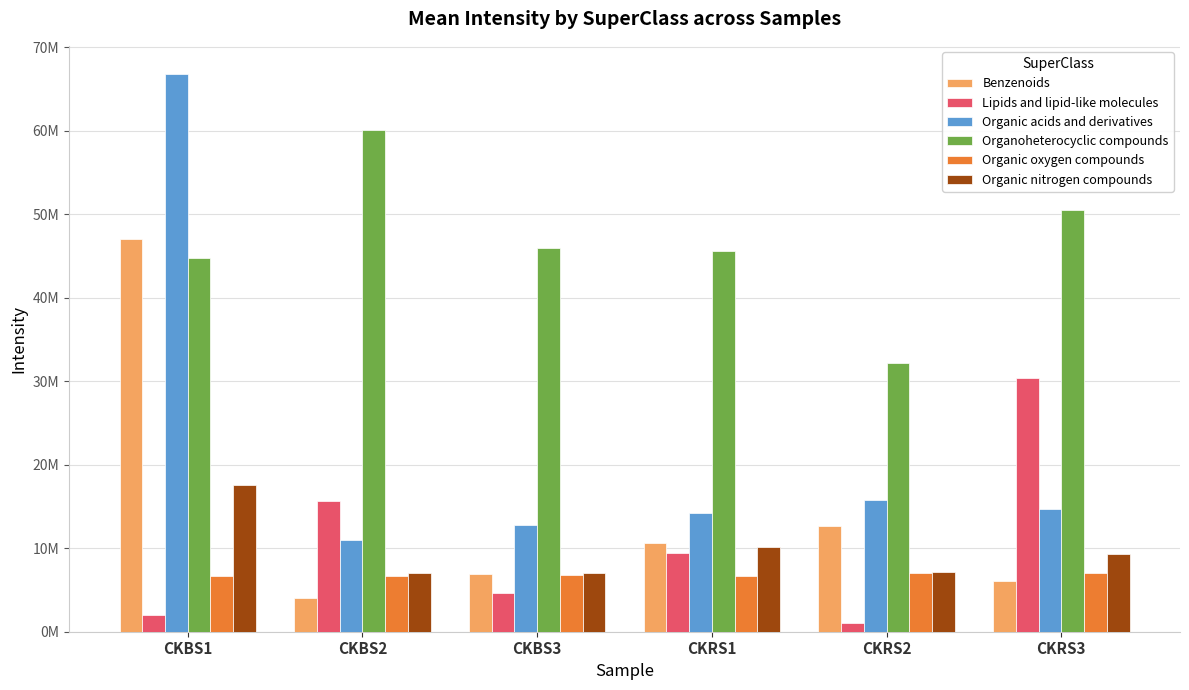

What is the average value of the Organic nitrogen compounds series?

9697033.3